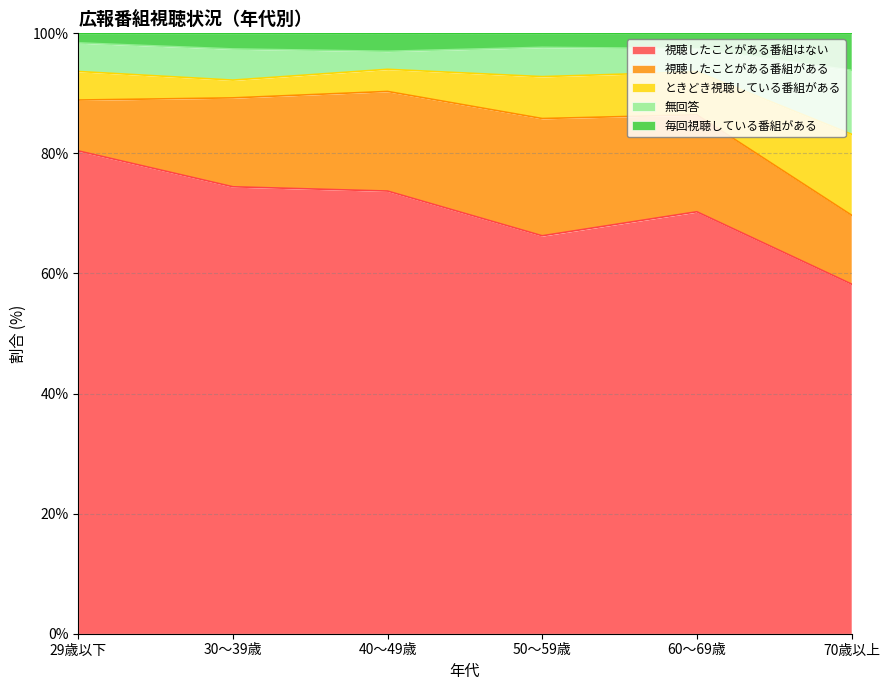

What is the highest value of the 視聴したことがある番組はない series?

80.4